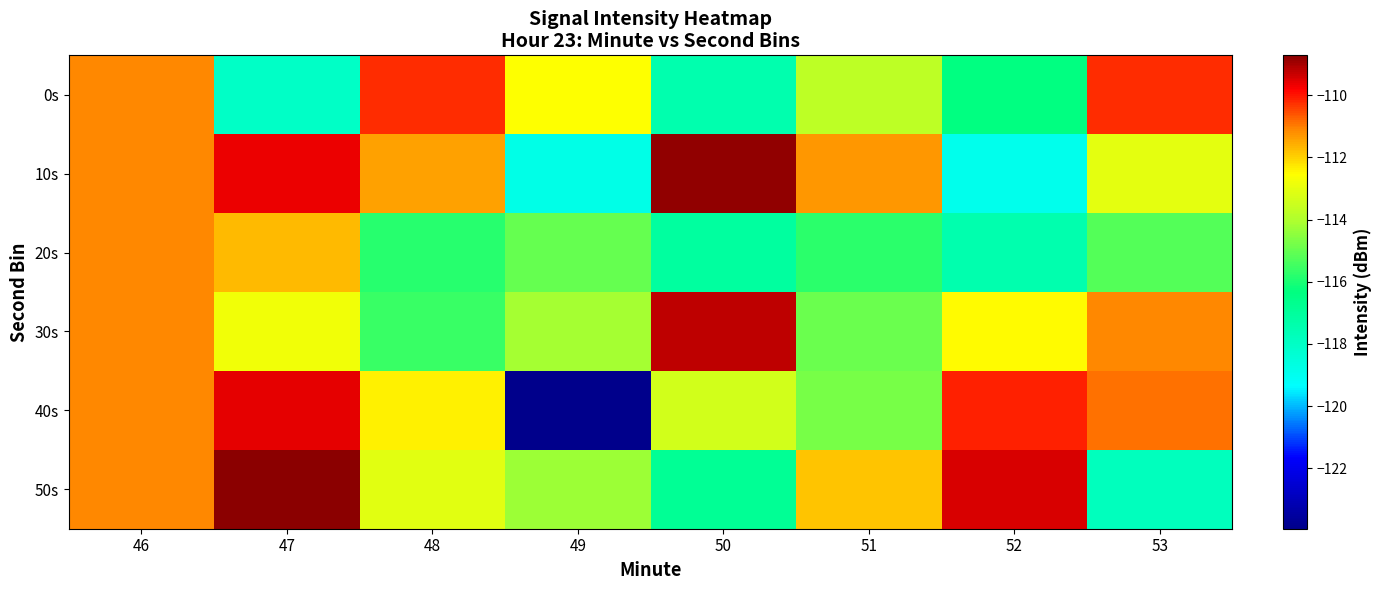

At 52, list the series in order from largest to smallest.

50s, 40s, 30s, 0s, 20s, 10s